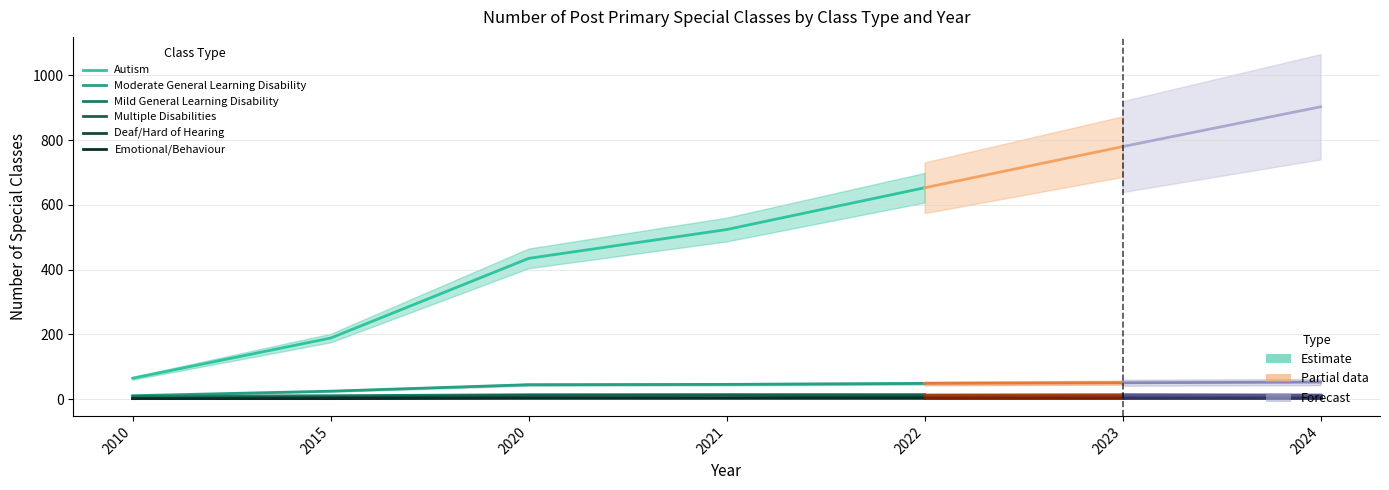

Where is Deaf/Hard of Hearing nearest to the value 4?

2015